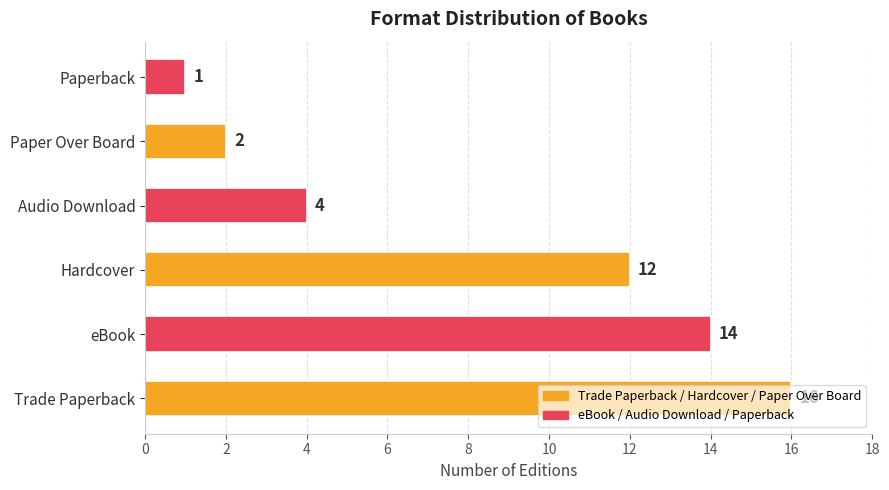

List the labels in order of value, smallest first.

Paperback, Paper Over Board, Audio Download, Hardcover, eBook, Trade Paperback